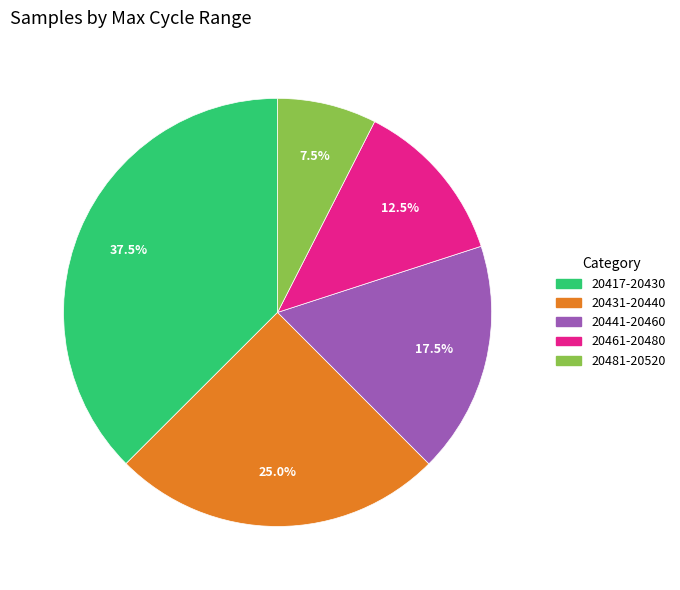

Does any single category account for the majority?

No